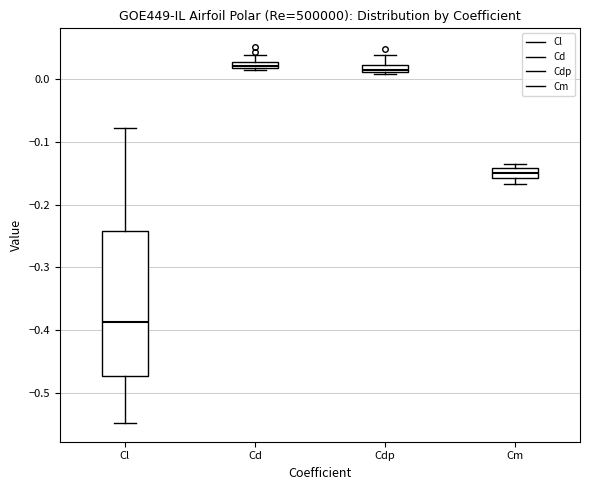

Which box's median line is the lowest?

Cl